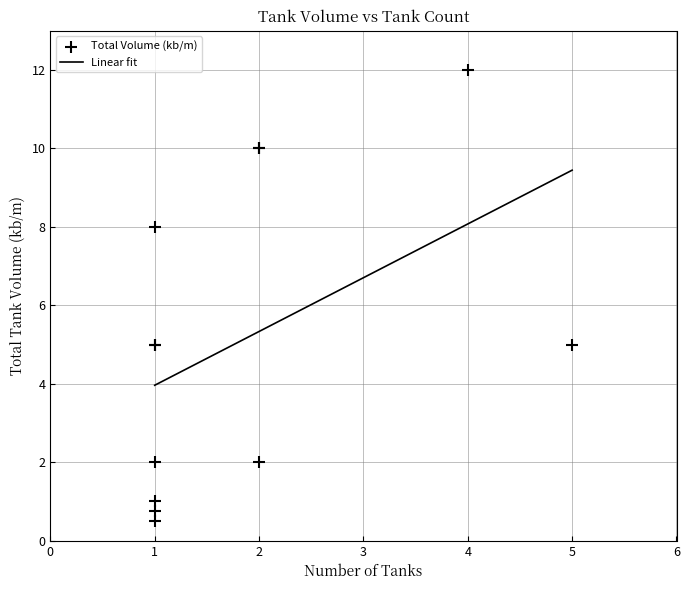

Between 1 and 1, which is larger?

1